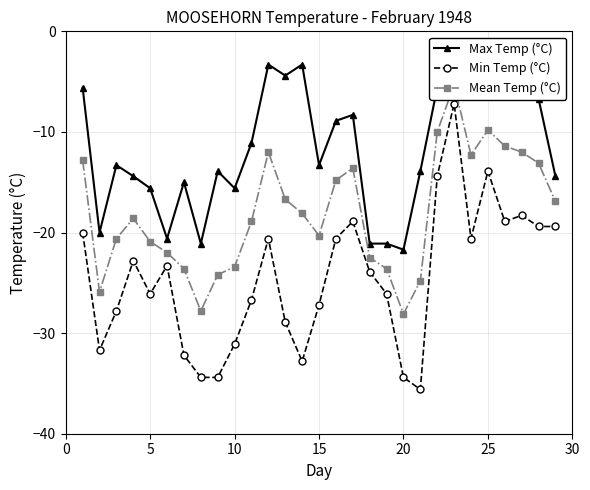

True or false: Max Temp (°C) has more than 2 points higher than both neighbors.

True